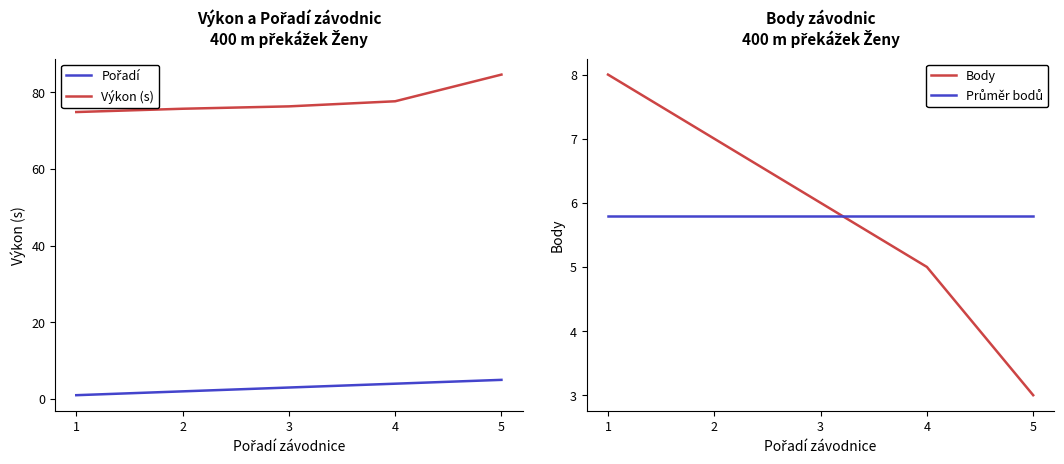

Reading right to left, transcribe all the data shown in this chart.

Pořadí: 5.0	4.0	3.0	2.0	1.0
Výkon (s): 84.6	77.7	76.3	75.7	74.9
Body: 3.0	5.0	6.0	7.0	8.0
Průměr bodů: 5.8	5.8	5.8	5.8	5.8